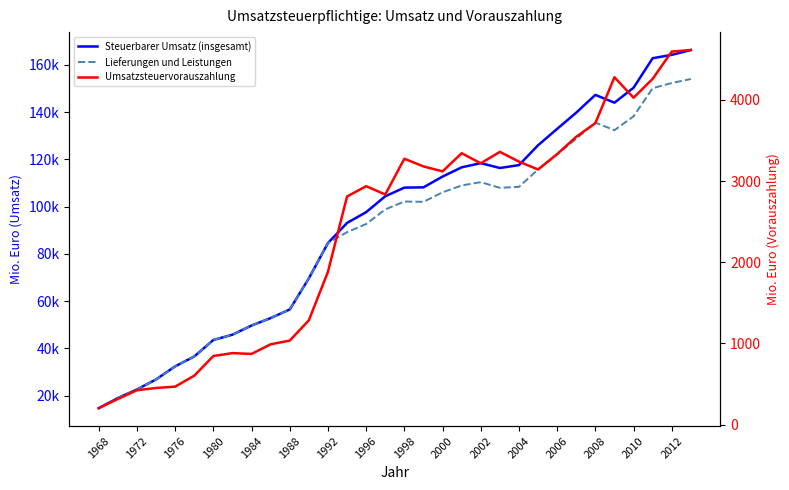

What are all the series names shown in the legend?

Steuerbarer Umsatz (insgesamt), Lieferungen und Leistungen, Umsatzsteuervorauszahlung